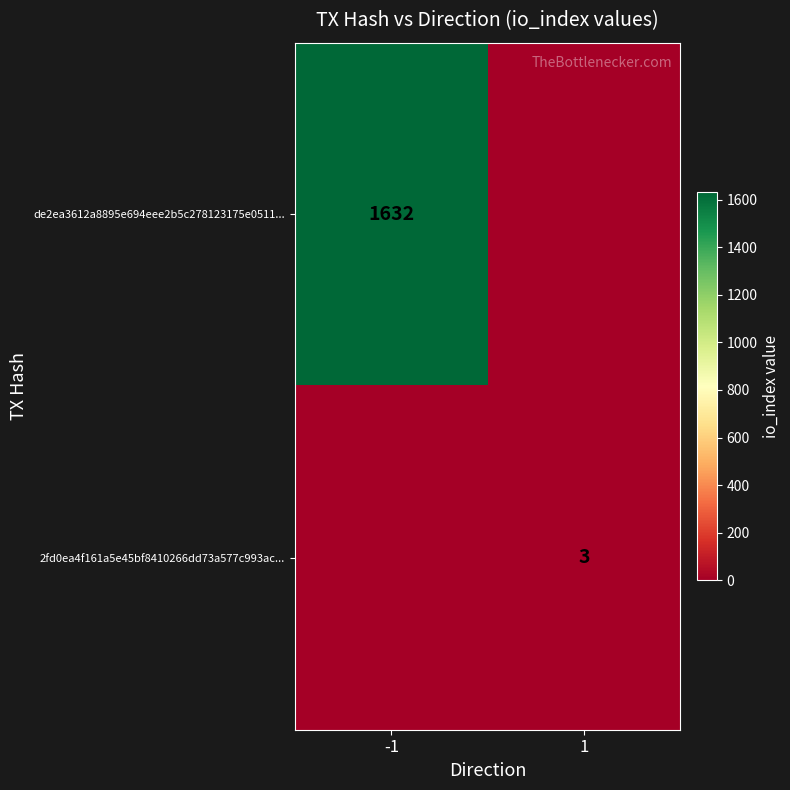

True or false: 2fd0ea4f161a5e45bf8410266dd73a577c993ac... has a value of 3 at 1.

True